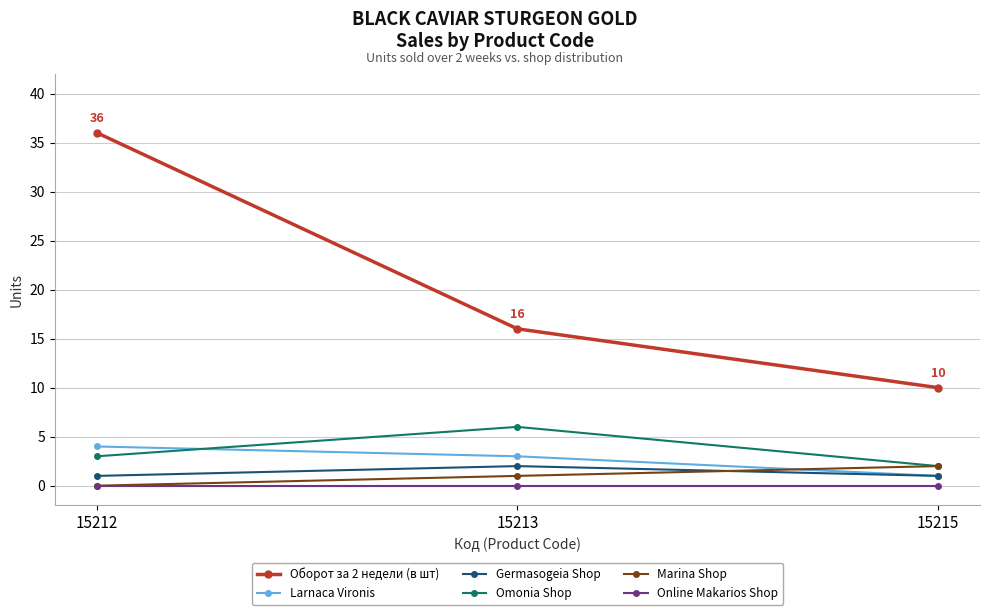

How many Marina Shop values are between 0 and 2?

3